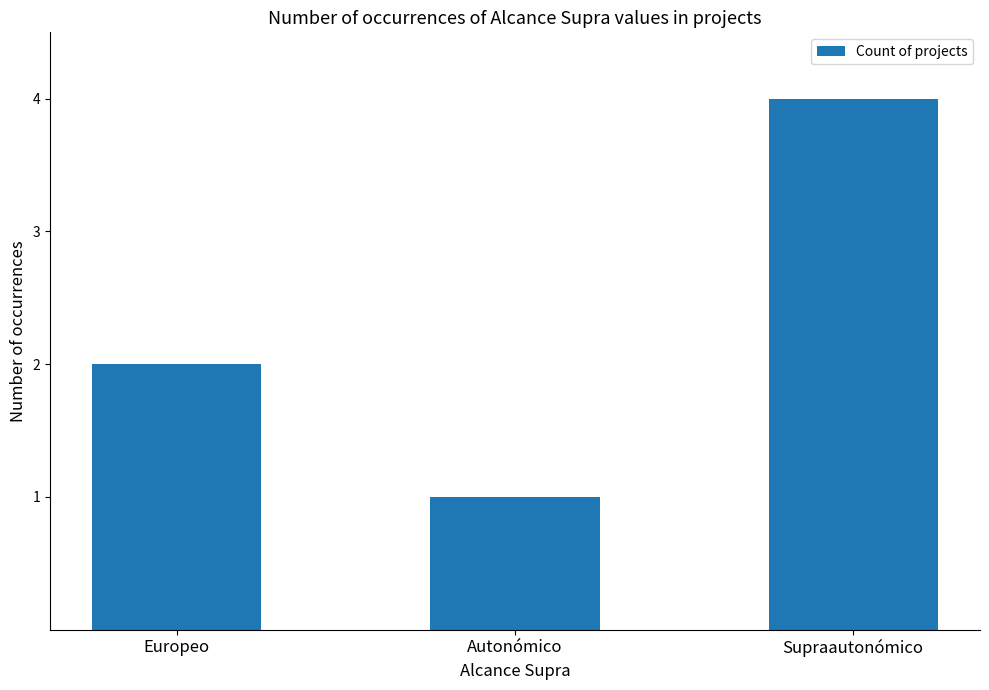

What is the label of the 2nd bar from the left?

Autonómico